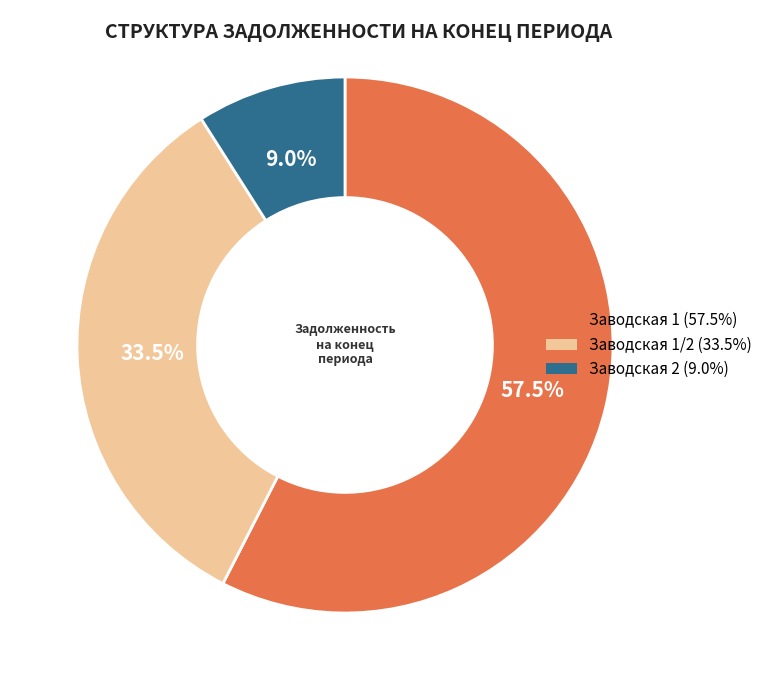

How many segments does this pie chart have?

3